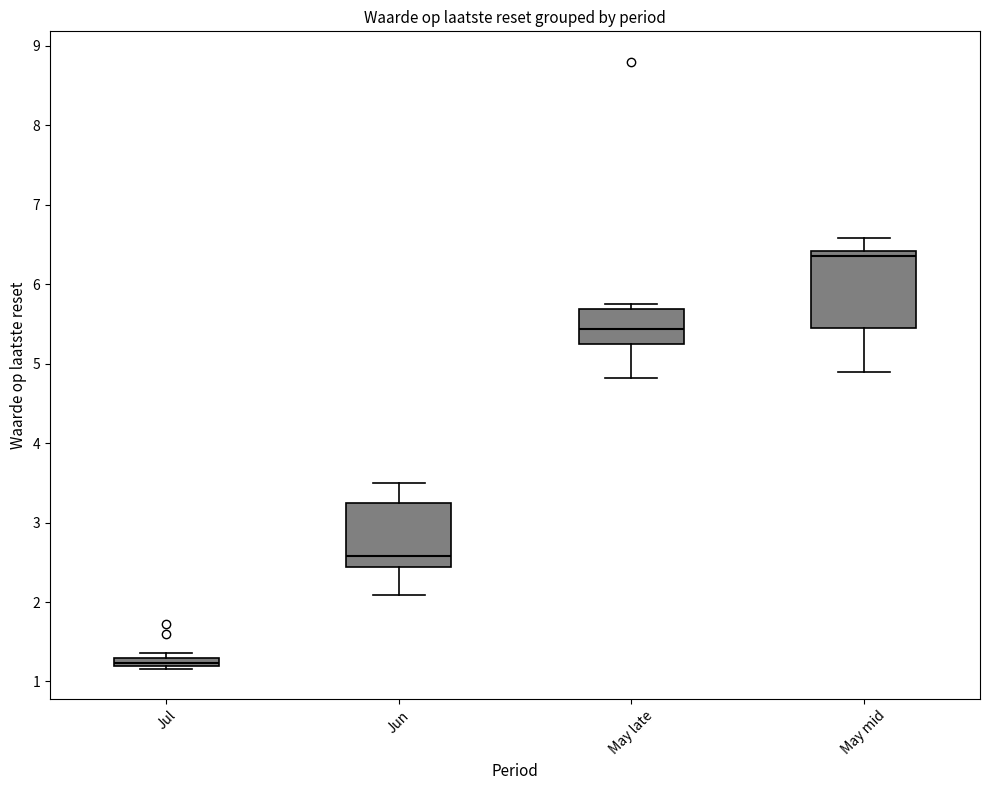

Which box has the highest median line?

May mid